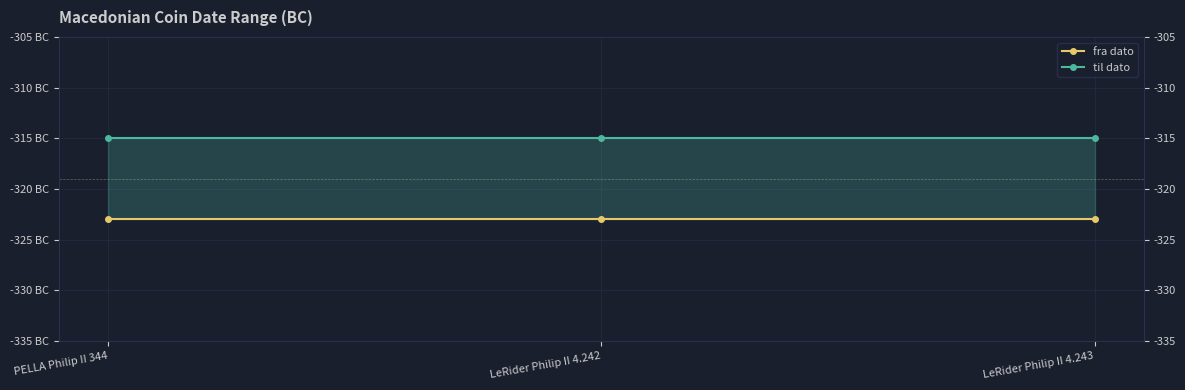

What is the sum of the fra dato values at PELLA Philip II 344 and LeRider Philip II 4.242?

-646